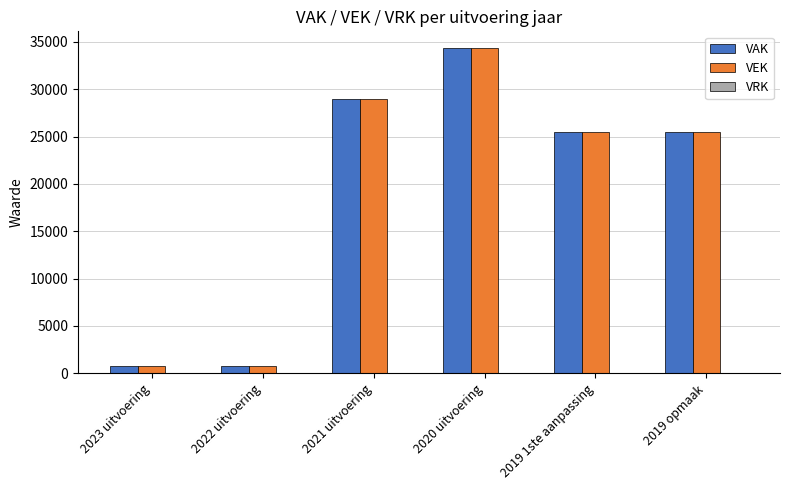

What is the average value of the VEK series?

19302